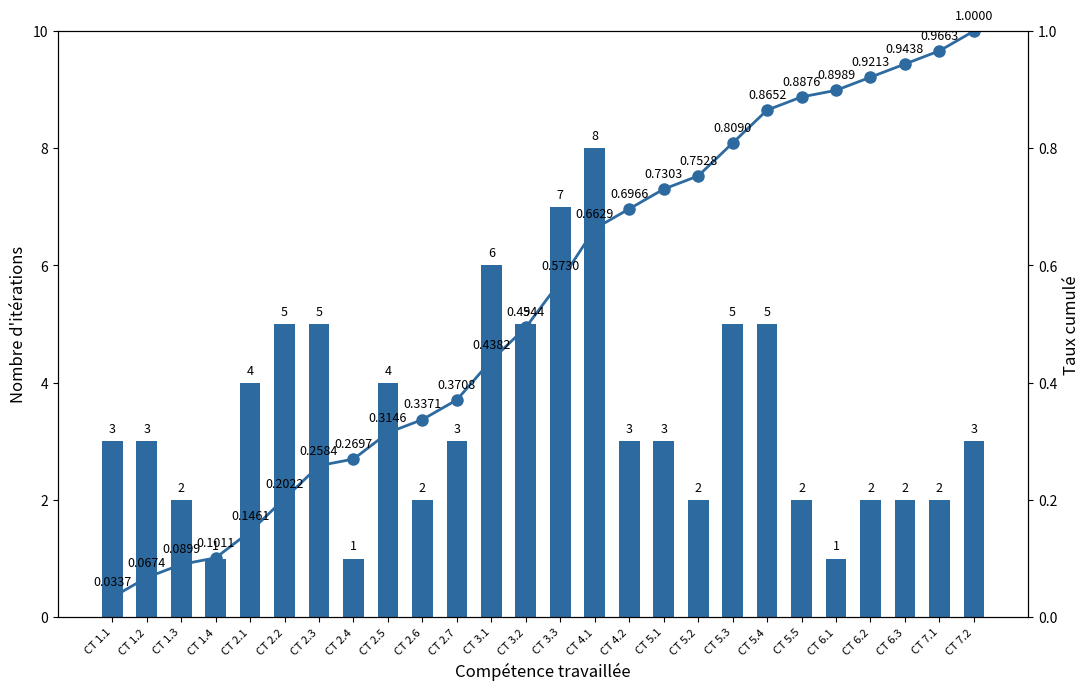

Is it true that Cumulative equals 1.4 at CT 6.3?

False